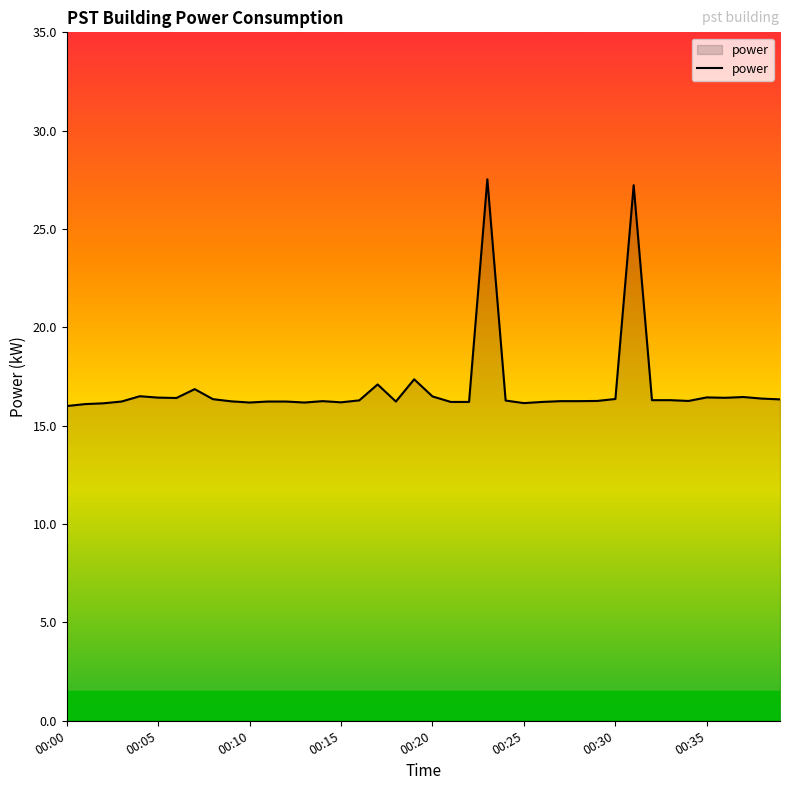

What is the smallest value displayed?

16.0